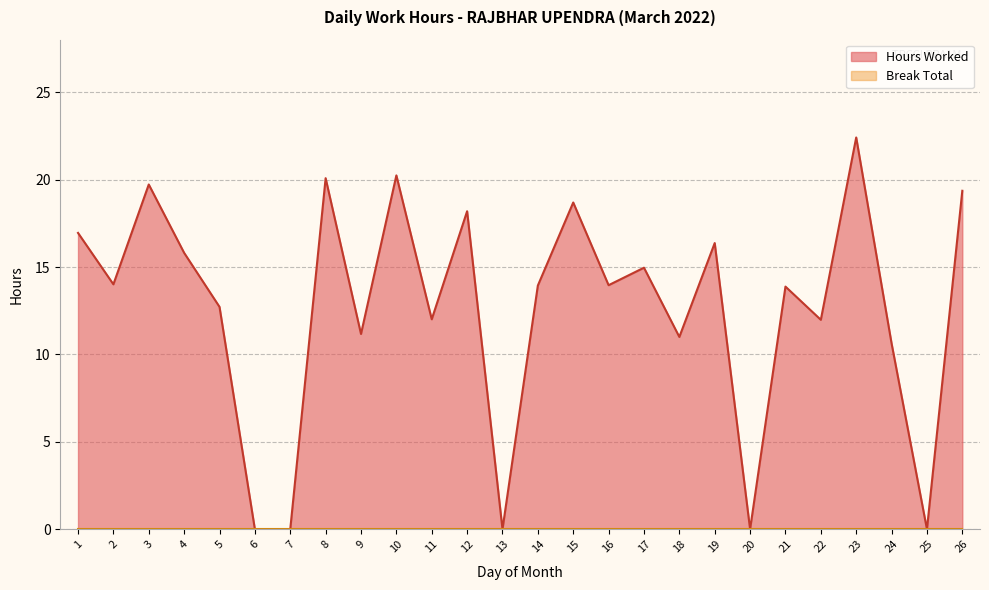

Reading right to left, what are all the values shown in this chart?

19.4	0.0	10.6	22.4	12.0	13.9	0.0	16.4	11.0	15.0	14.0	18.7	13.9	0.0	18.2	12.0	20.2	11.2	20.1	0.0	0.0	12.7	15.8	19.7	14.0	16.9